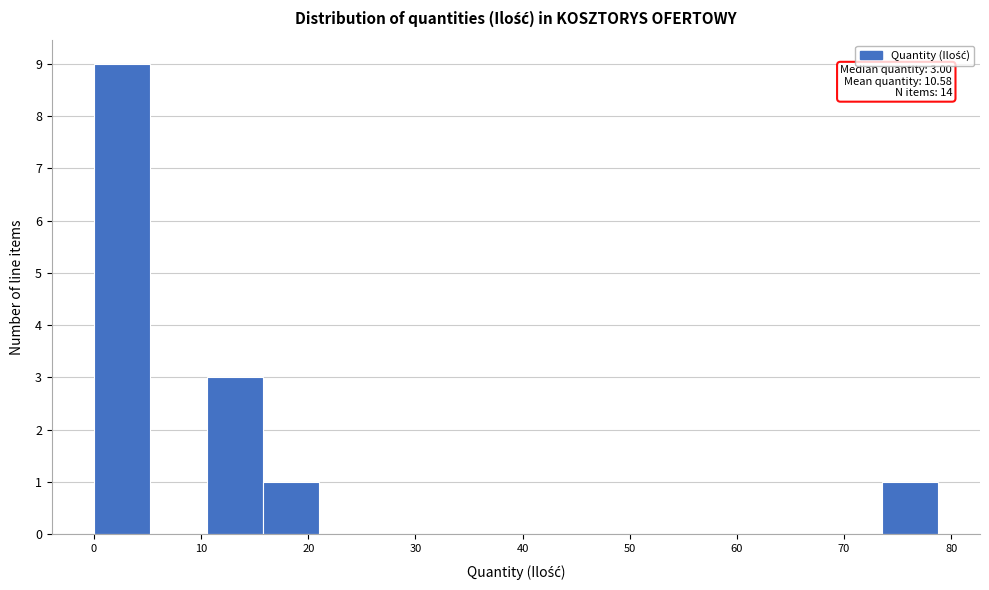

Over which range of the x-axis is the bar tallest?

0 to 5